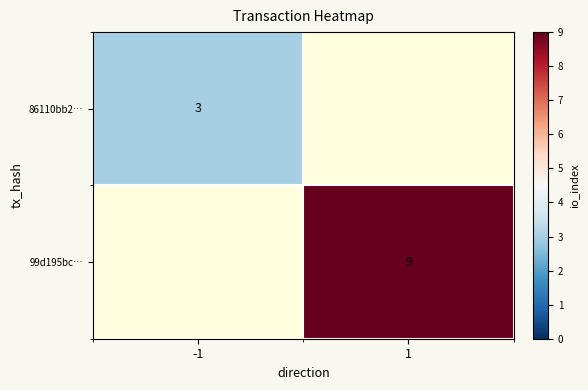

Is the value of 99d195bc… at 1 greater than the value of 86110bb2… at -1?

Yes